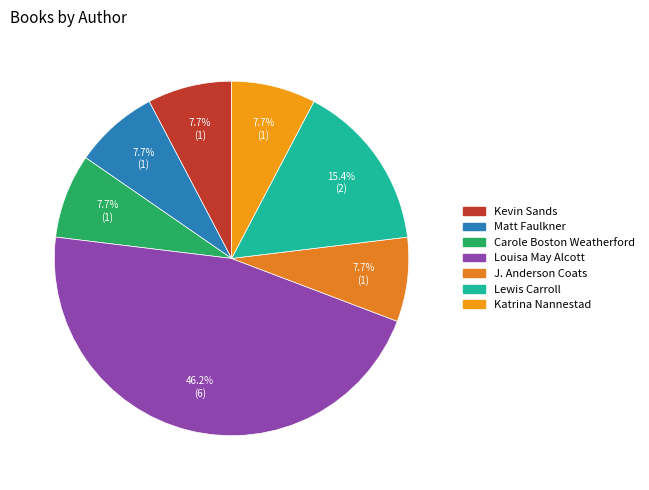

How much of the chart is everything except Carole Boston Weatherford?

92.3%